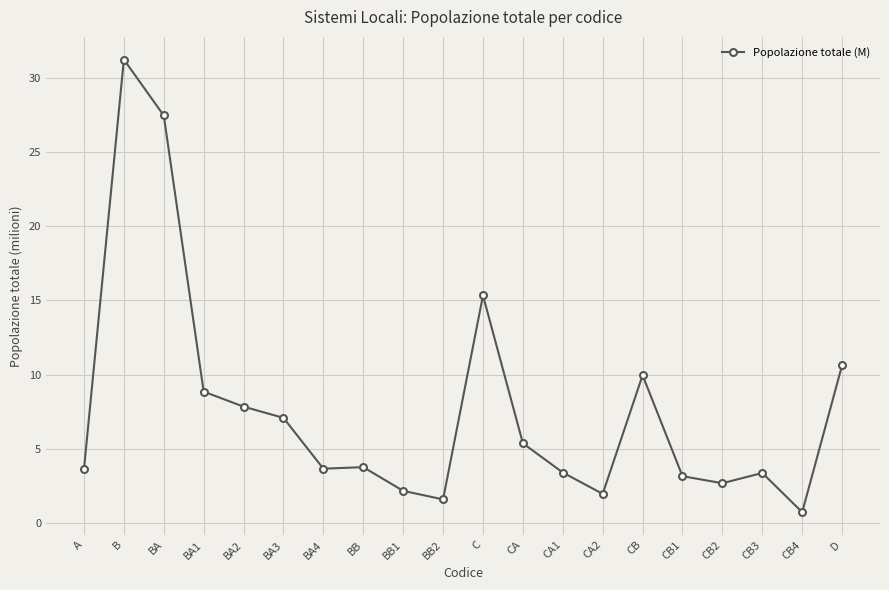

What is the difference between the second highest and second lowest values?

25.8